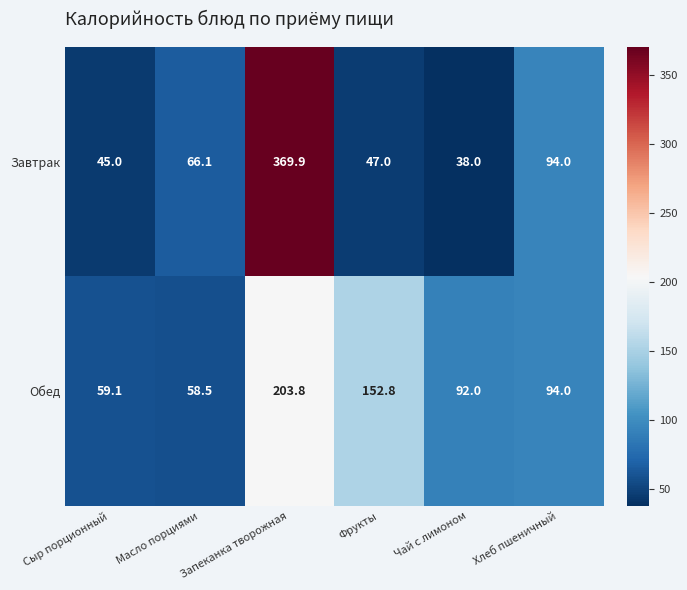

What is the difference between the maximum and minimum values in the Завтрак series?

331.9